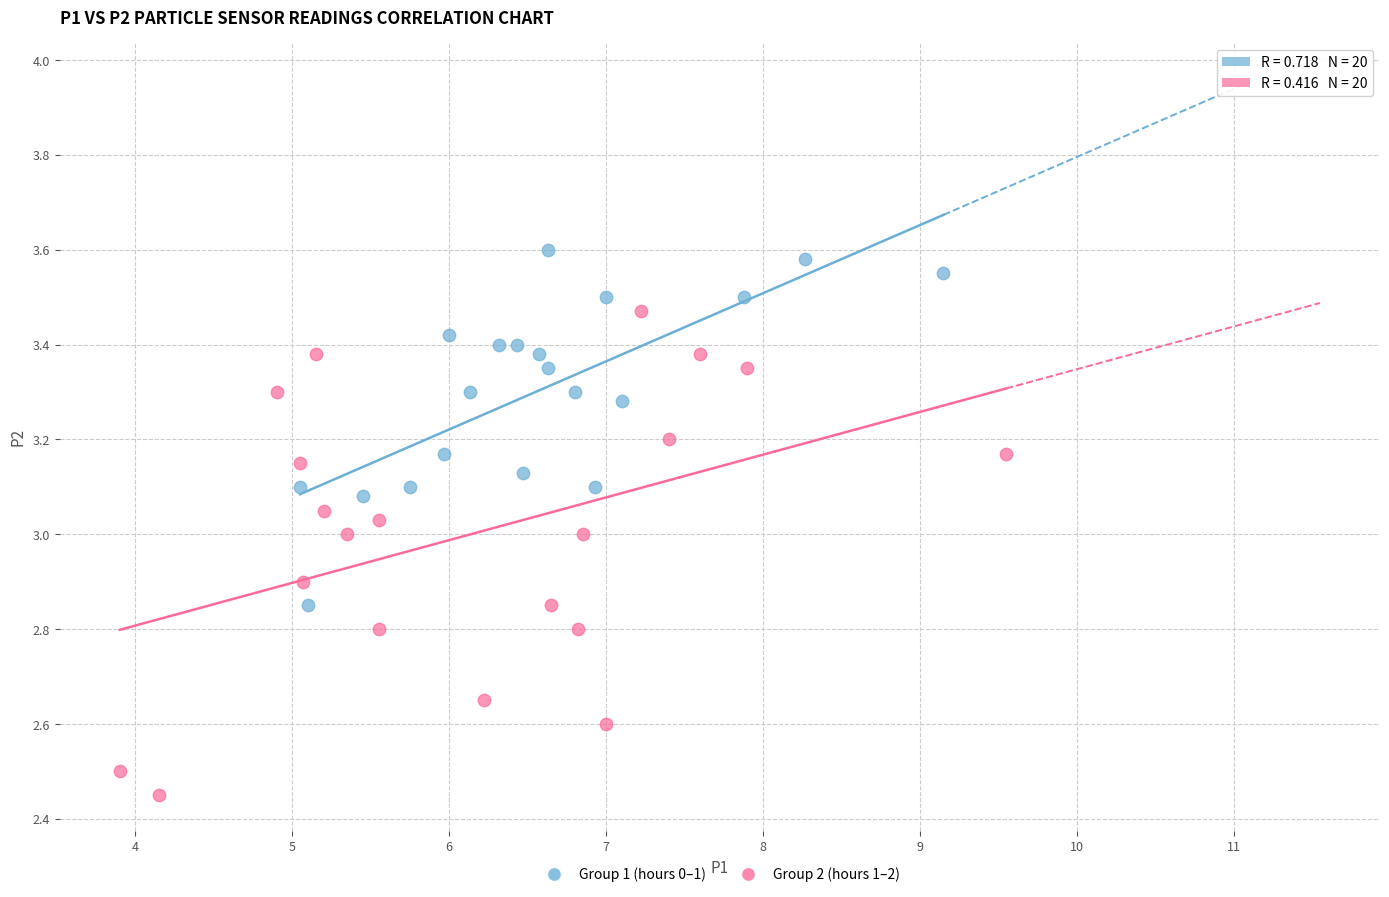

What are all the series names shown in the legend?

Group 1 (hours 0–1), Group 2 (hours 1–2)